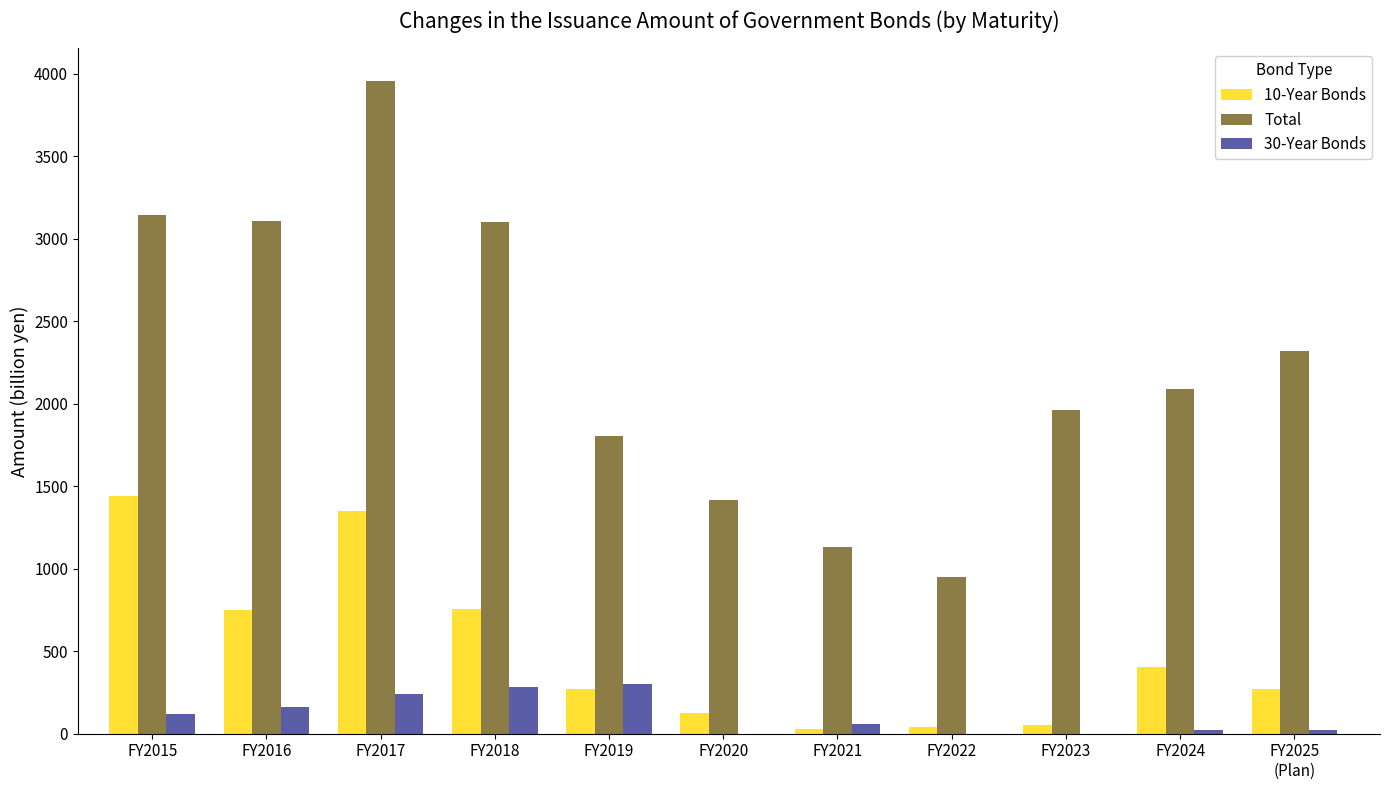

Is the value of Total at FY2016 greater than the value of 10-Year Bonds at FY2023?

Yes